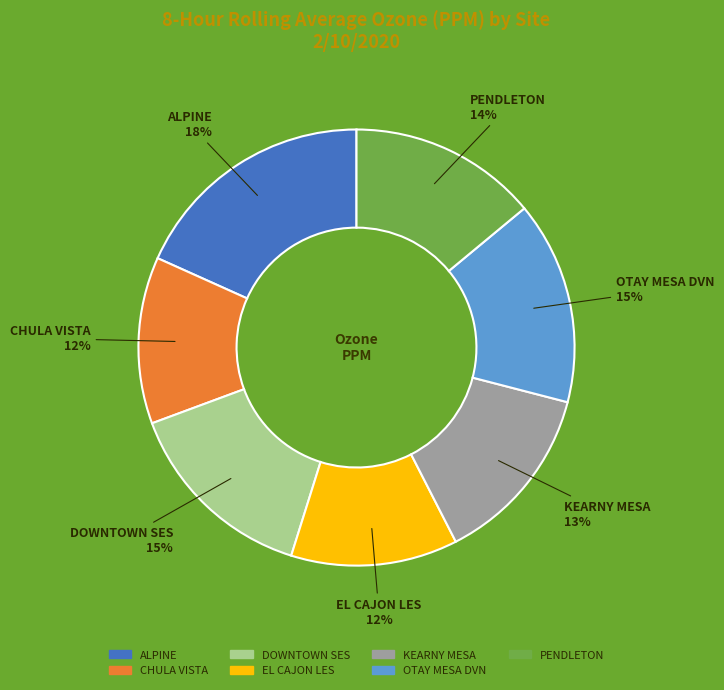

To the nearest percent, what is the average slice percentage?

14%